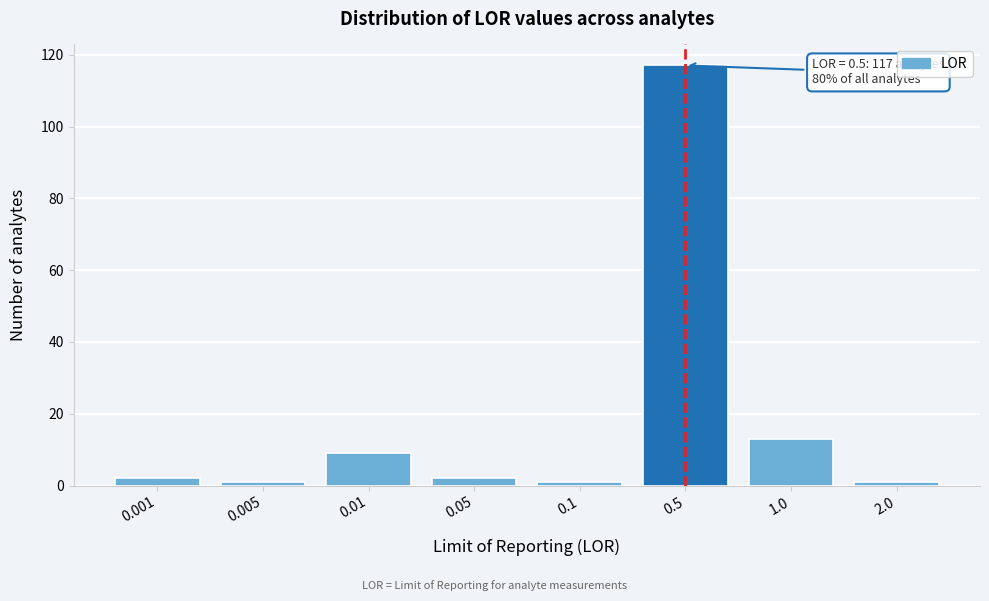

Reading left to right, extract all data points from this chart.

2	1	9	2	1	117	13	1